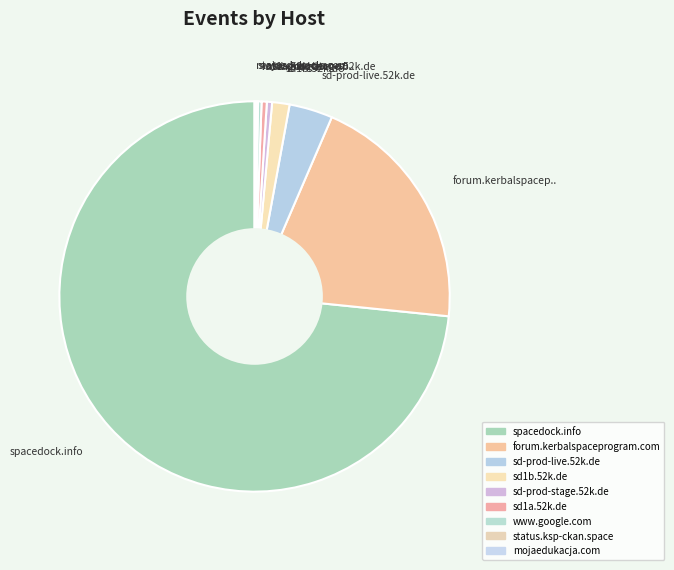

Does spacedock.info represent more than half of the total?

Yes